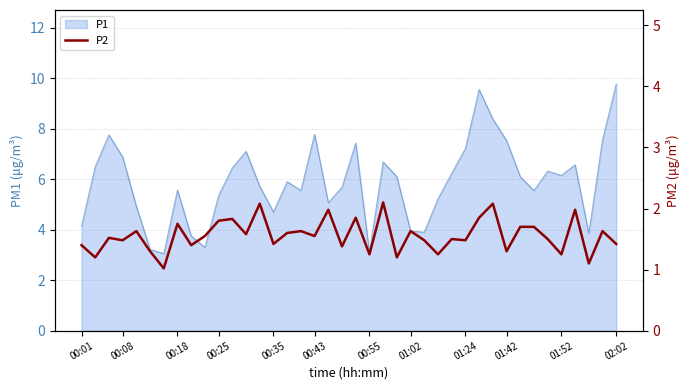

At which label is the value closest to 1?

00:55